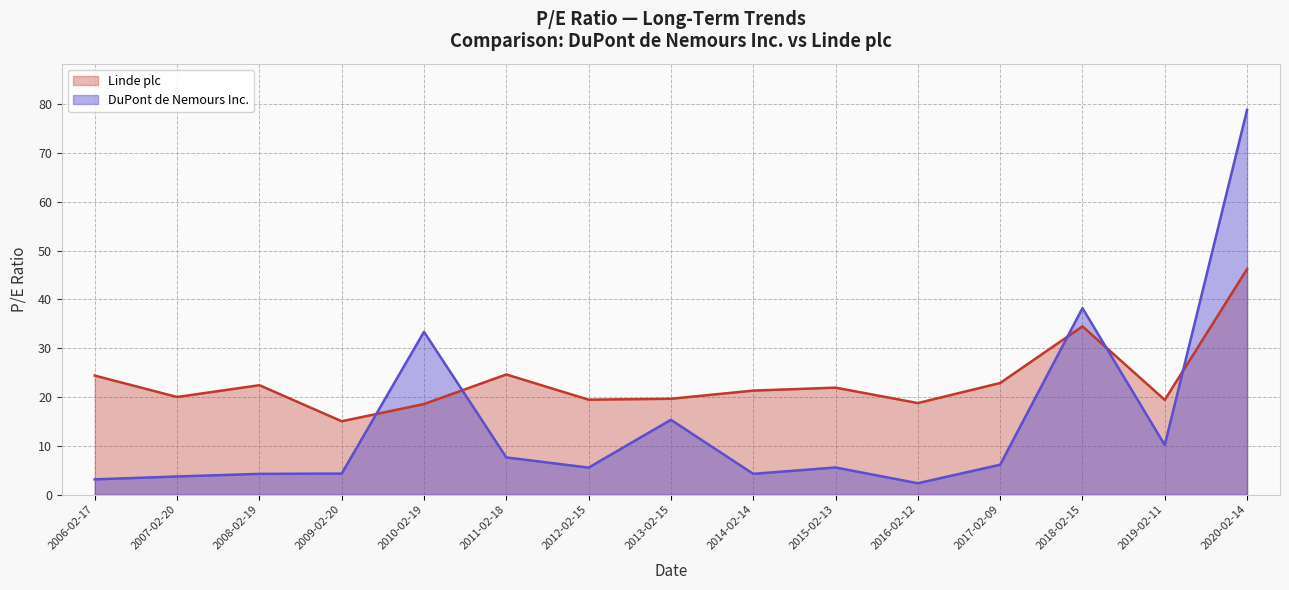

What is the lowest value of the Linde plc series?

15.0